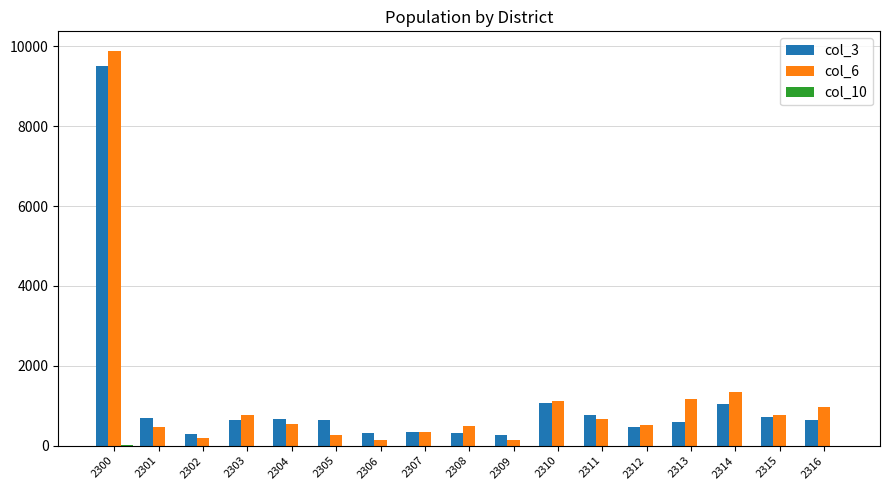

What is the total value across all series at 2314?

2379